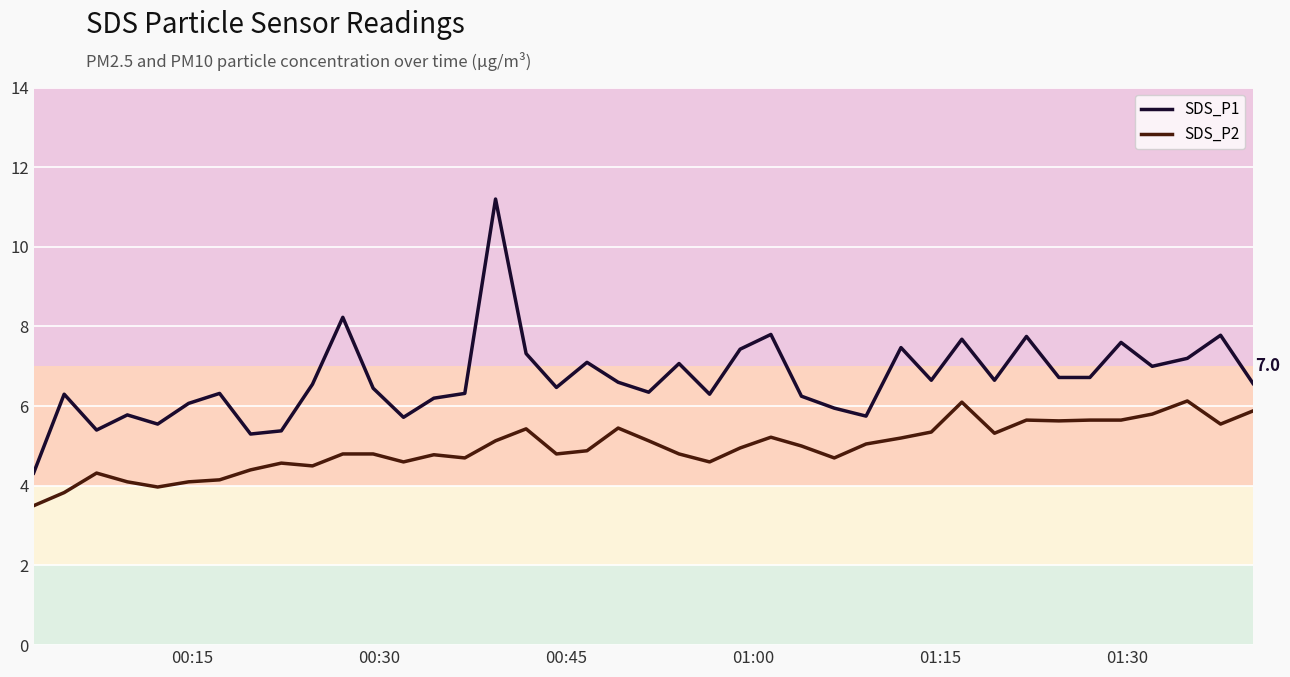

Which series has the largest total across all categories?

SDS_P1